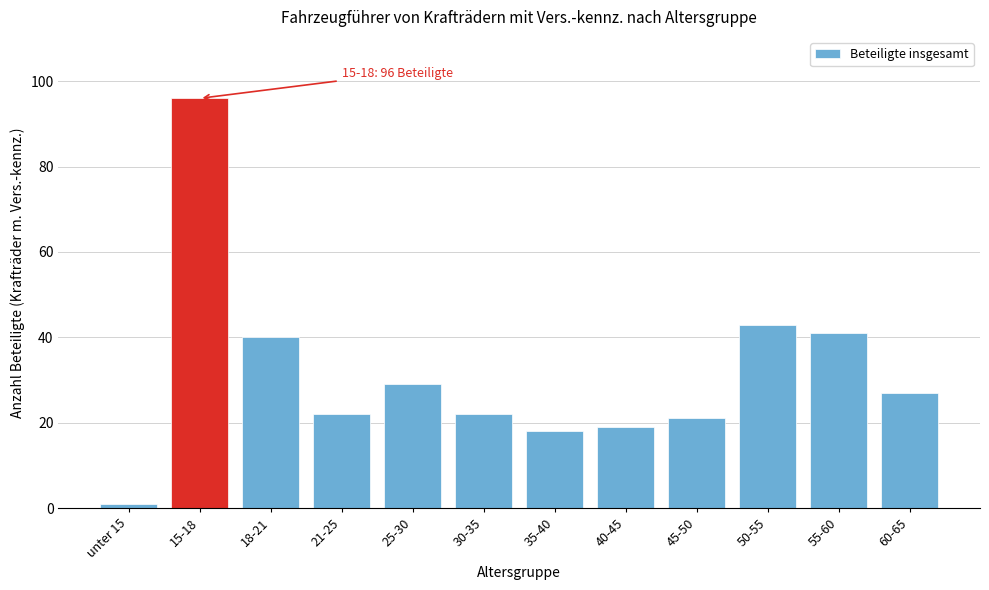

Reading left to right, what are all the values shown in this chart?

1	96	40	22	29	22	18	19	21	43	41	27